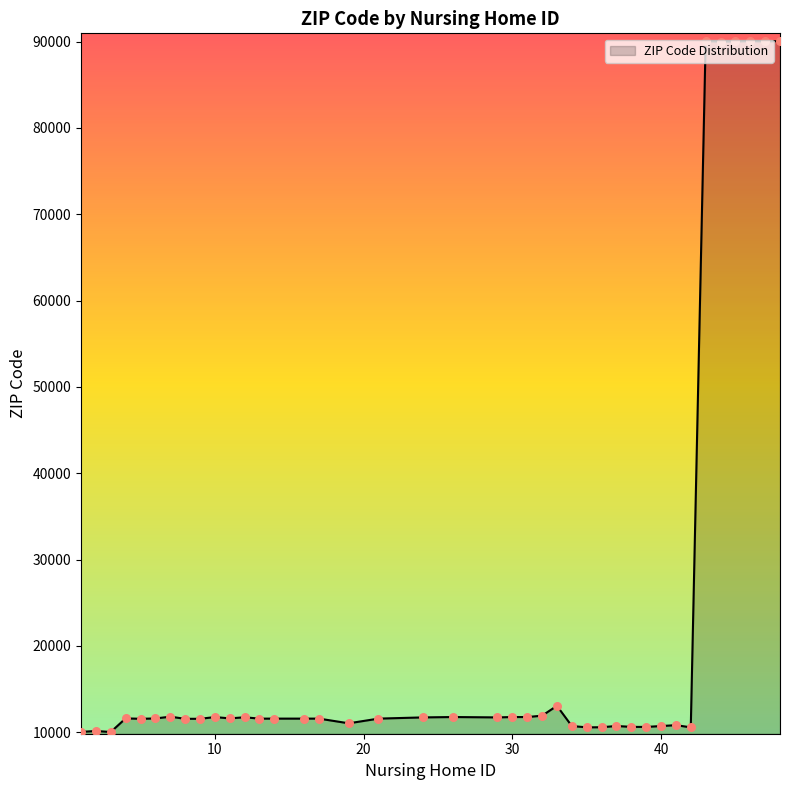

What is the difference between the maximum and minimum values?

80055